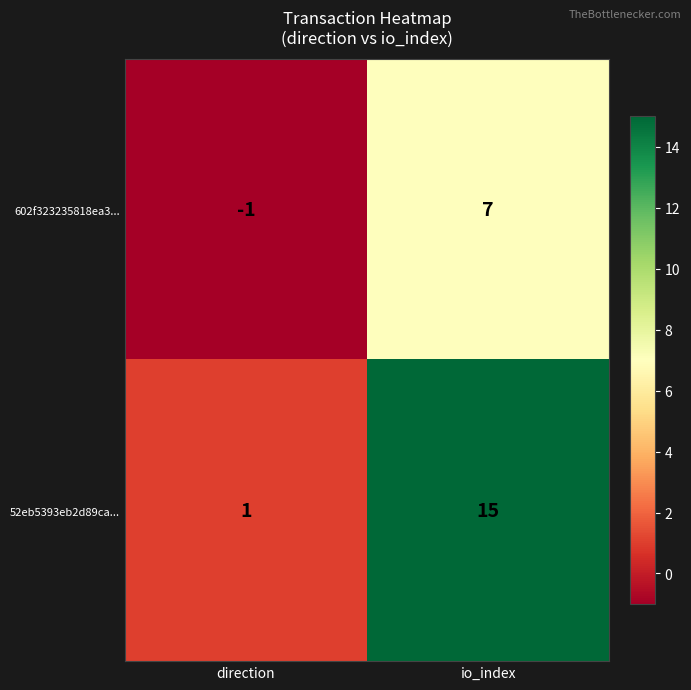

List the series in order of their overall mean, lowest first.

602f323235818ea3..., 52eb5393eb2d89ca...